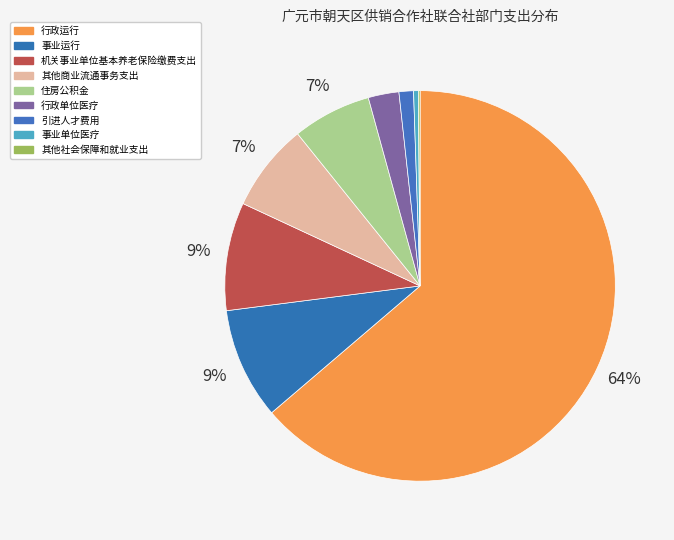

How many segments does this pie chart have?

9